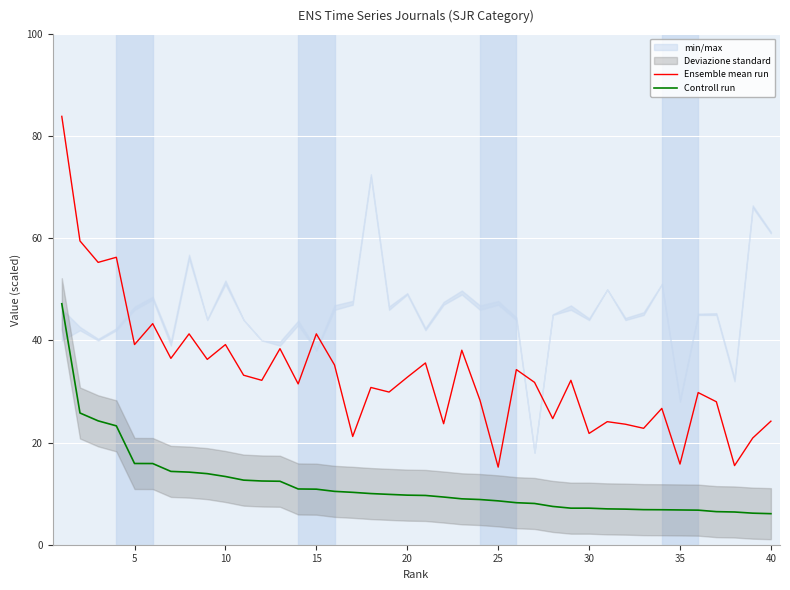

True or false: Controll run and Ensemble mean run cross at least once.

False